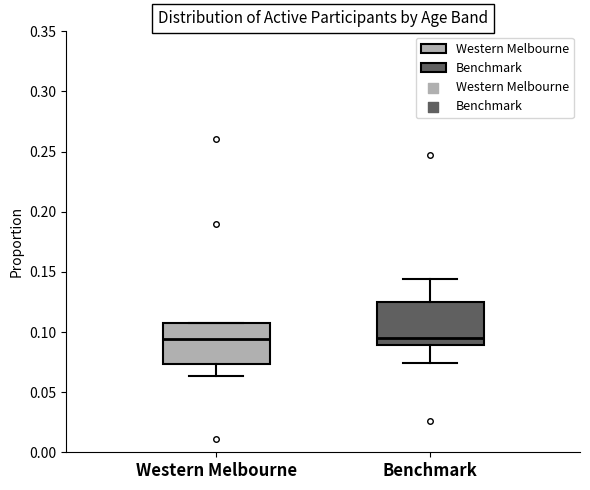

Where does the upper whisker of the box for Benchmark end on the y-axis? The values are not printed on the chart, so give them approximately, as read against the axis.

0.145